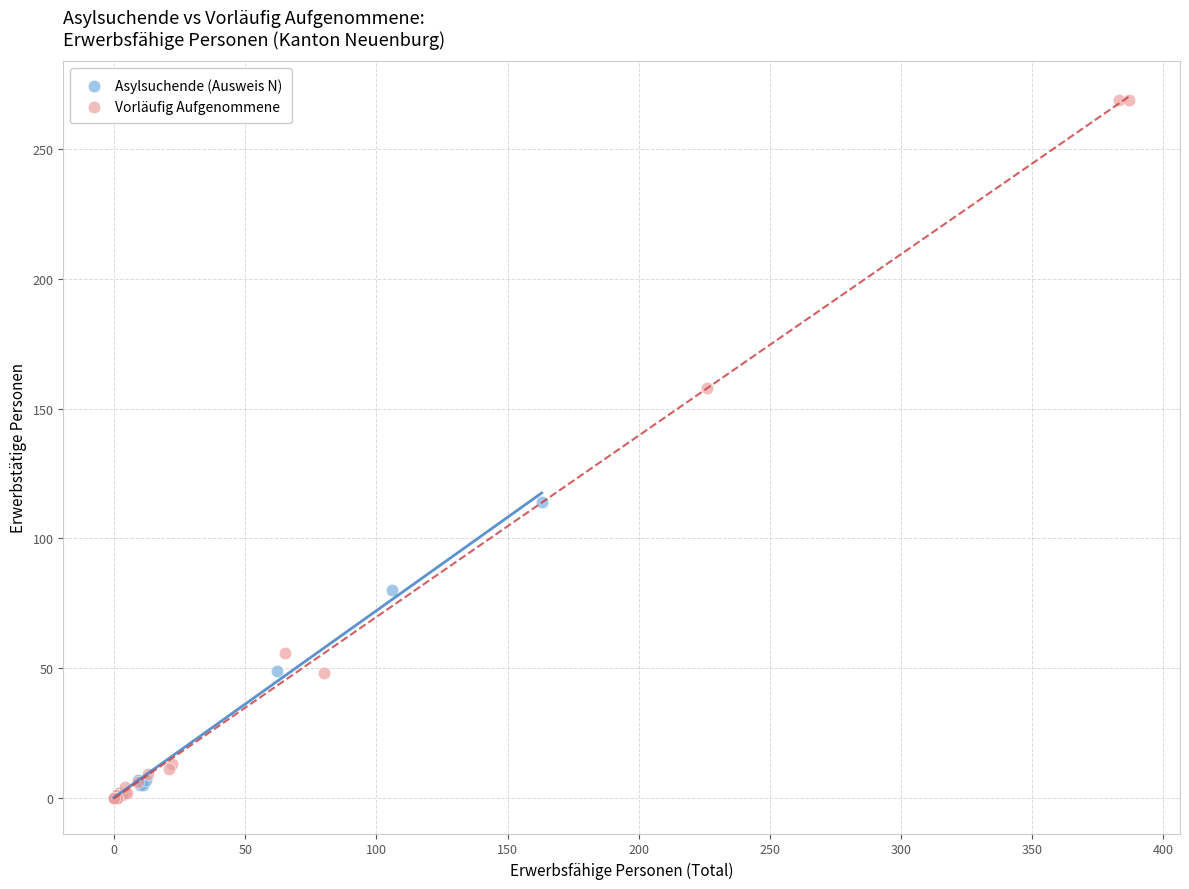

Which series has the largest Y range (max minus min)?

Vorläufig Aufgenommene